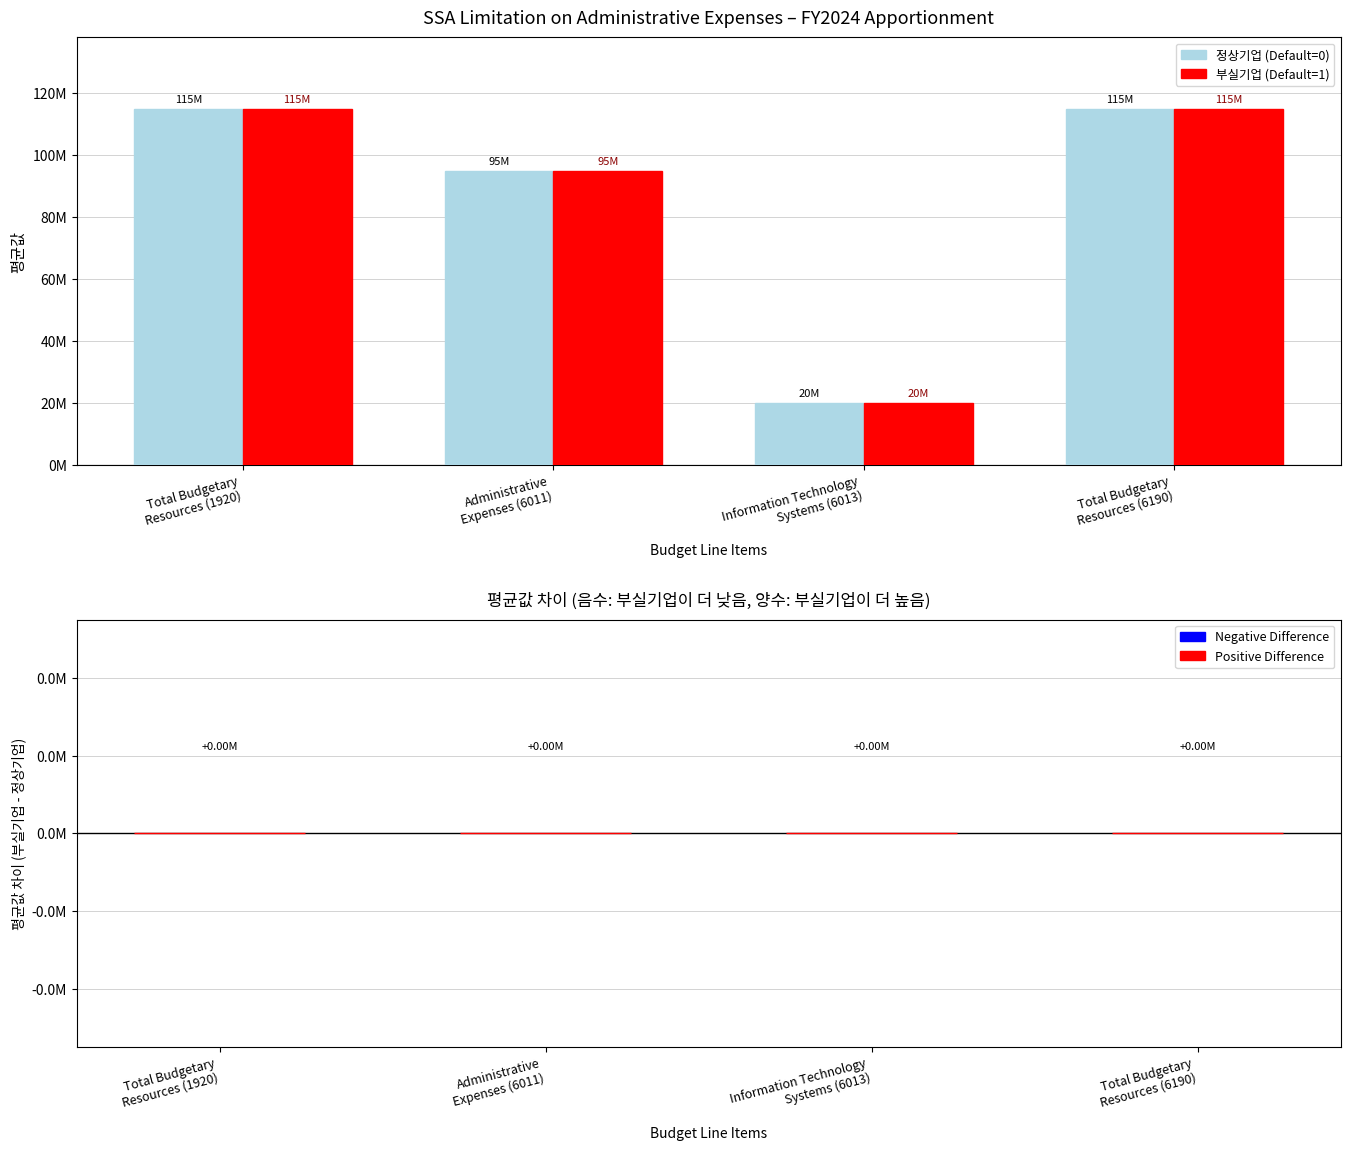

Are the bars grouped side by side (vs. stacked)?

Yes